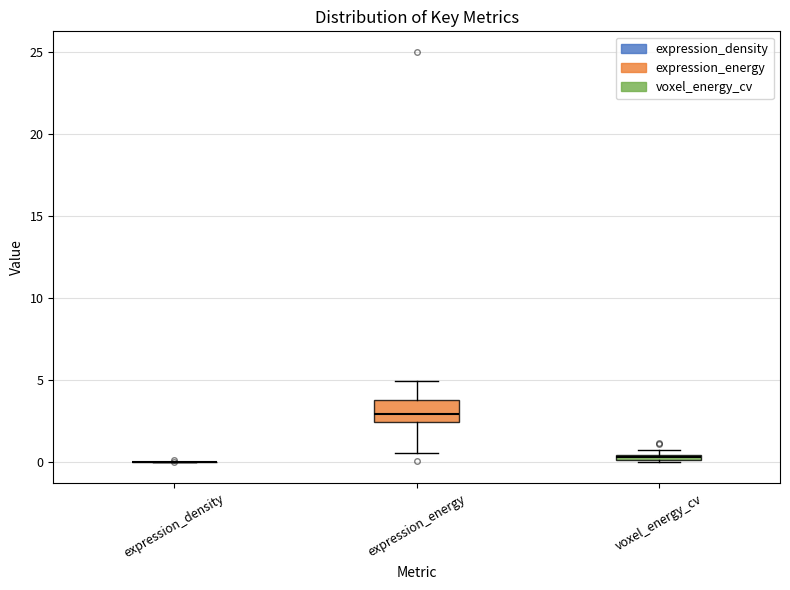

Comparing the boxes themselves (not the whiskers), which one is the tallest?

expression_energy